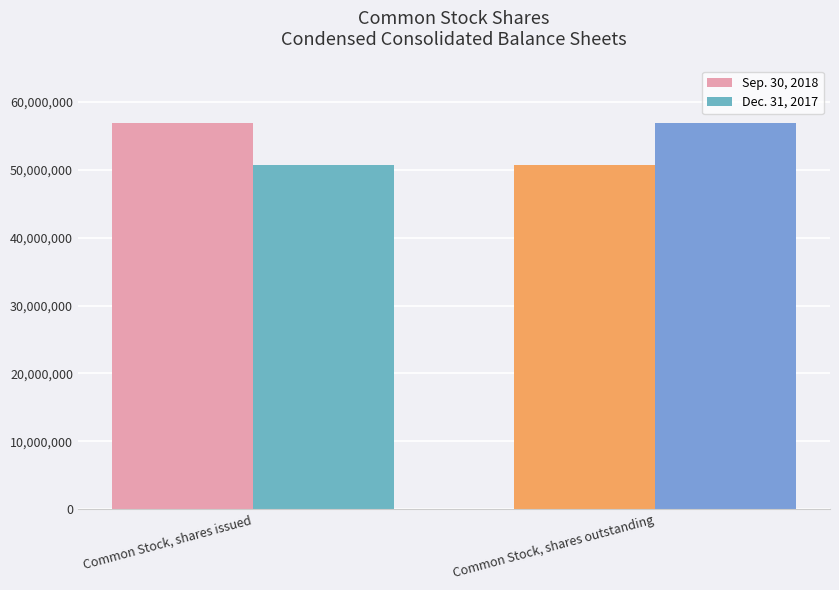

What is the label of the 1st bar from the left?

Common Stock, shares issued